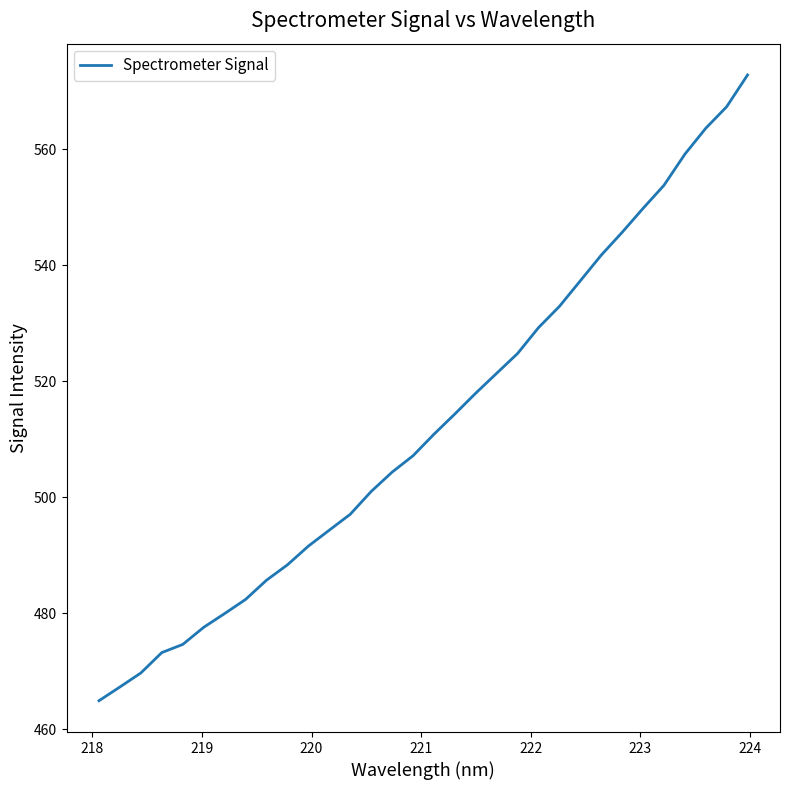

What is the maximum value shown in the chart?

572.8